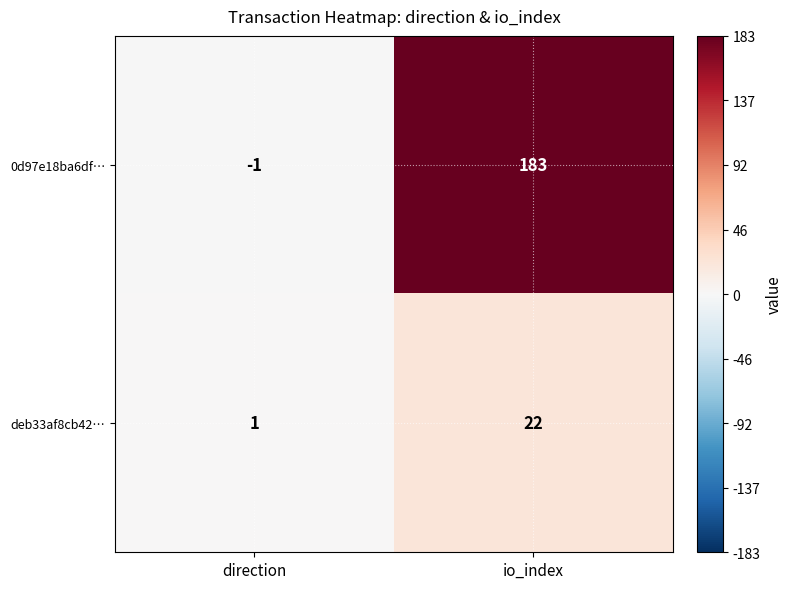

The deb33af8cb42… series shows 6 at io_index. True or false?

False